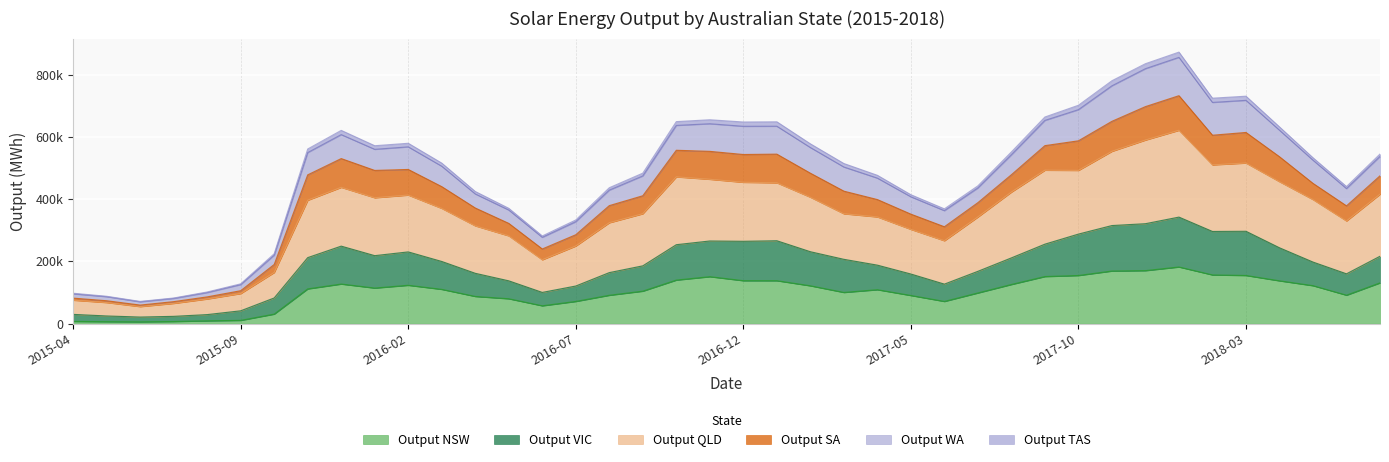

In Output QLD, how many points are lower than both neighbors (excluding endpoints)?

7